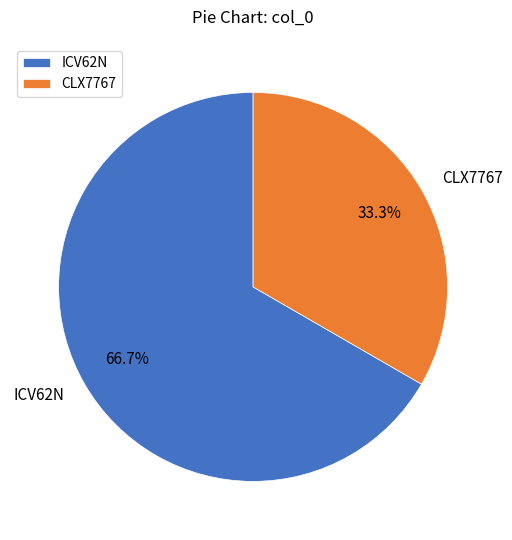

To the nearest percent, what is the difference between the CLX7767 and ICV62N slice percentages?

33%